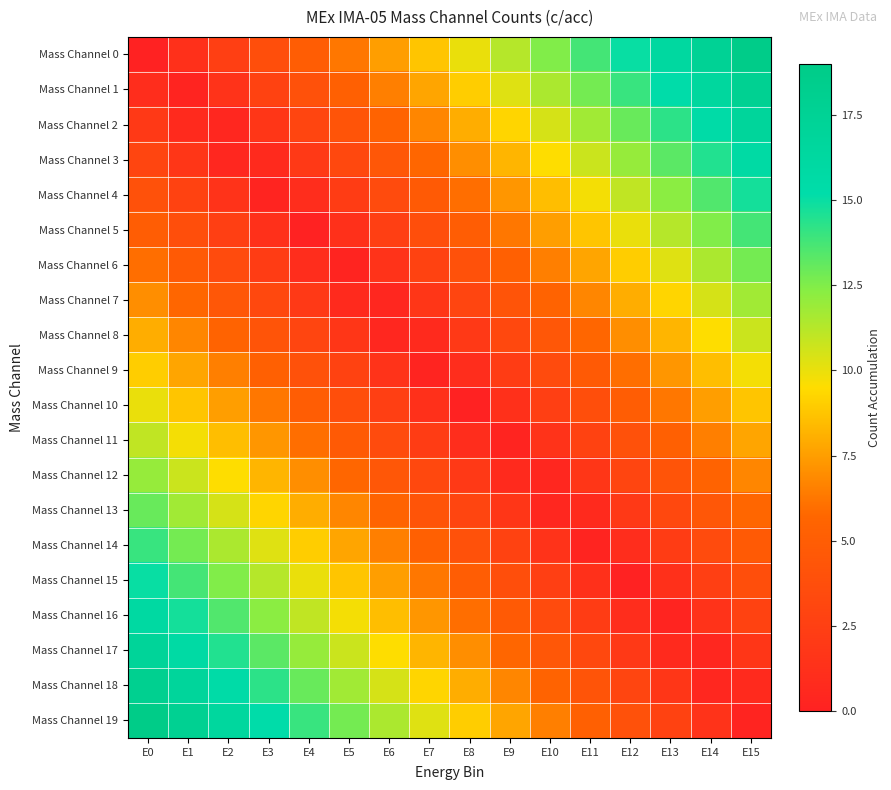

Rank the series by their maximum value, from lowest to highest.

Mass Channel 9, Mass Channel 10, Mass Channel 8, Mass Channel 11, Mass Channel 7, Mass Channel 12, Mass Channel 6, Mass Channel 13, Mass Channel 5, Mass Channel 14, Mass Channel 4, Mass Channel 15, Mass Channel 3, Mass Channel 16, Mass Channel 2, Mass Channel 17, Mass Channel 1, Mass Channel 18, Mass Channel 0, Mass Channel 19